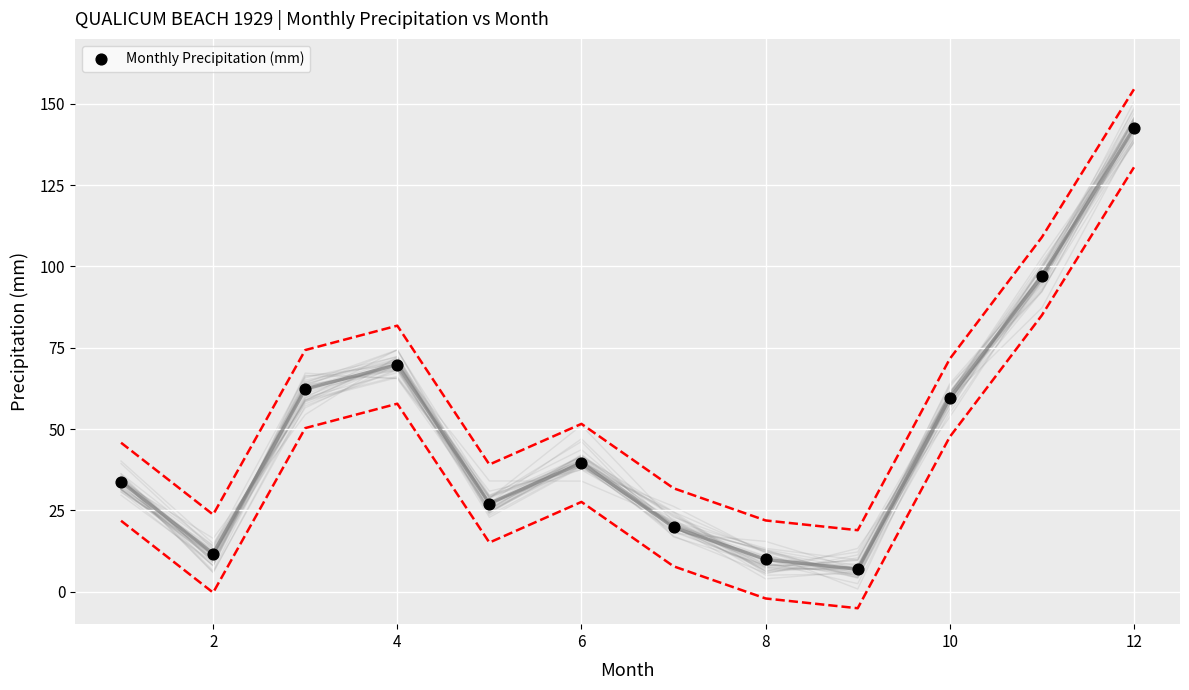

What Y value in the scatter plot is closest to 74?

69.8